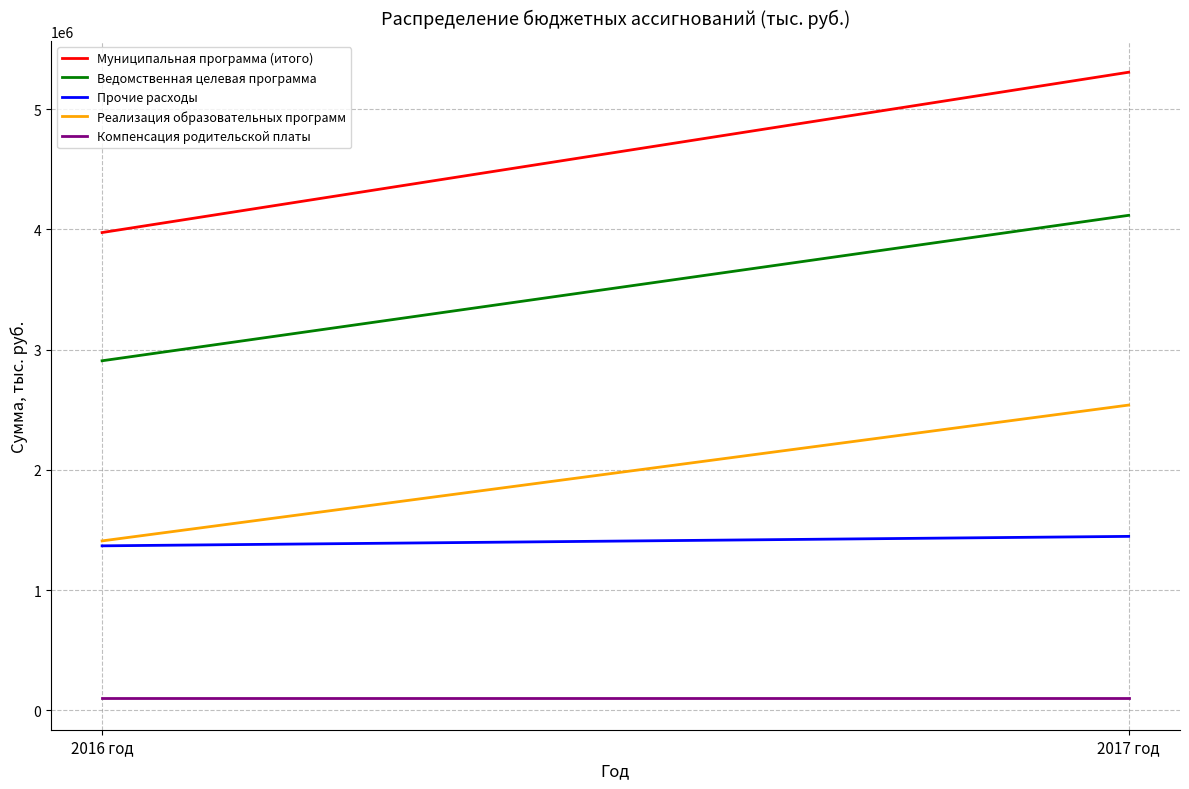

At which label does Ведомственная целевая программа first exceed 4116439?

2017 год